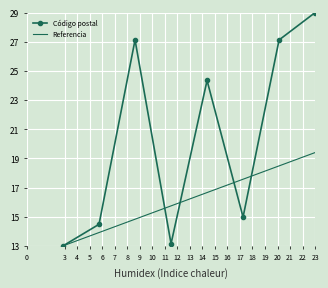

What is the highest value of the Código postal series?

29.0